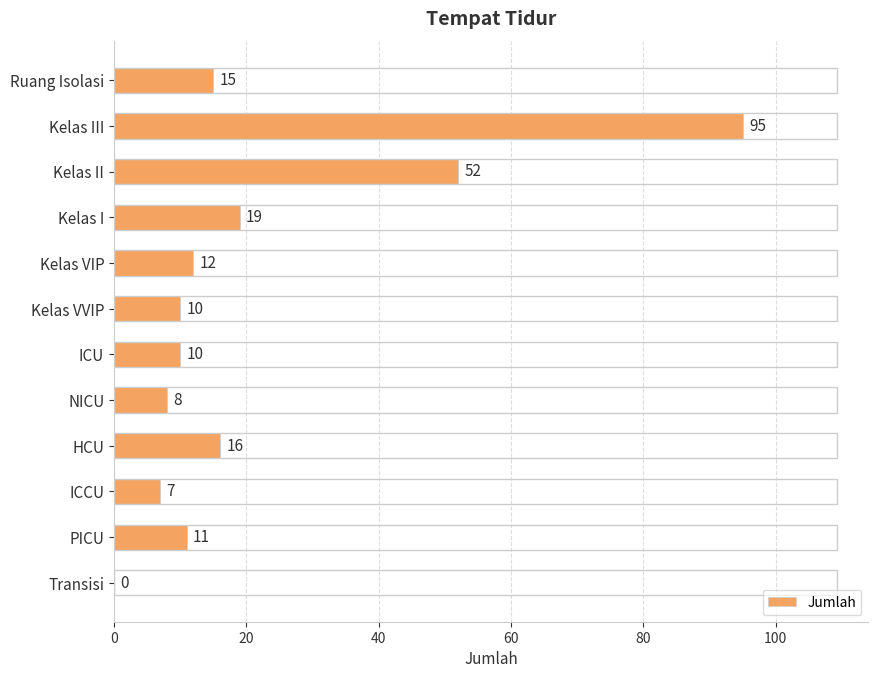

What value does the data have at ICCU, to the nearest 5?

5